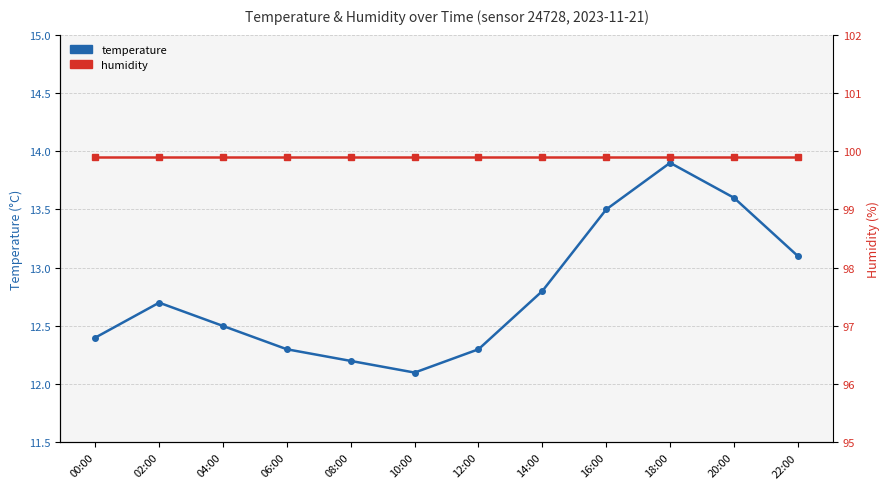

What is the label of the 3rd point from the left?

04:00